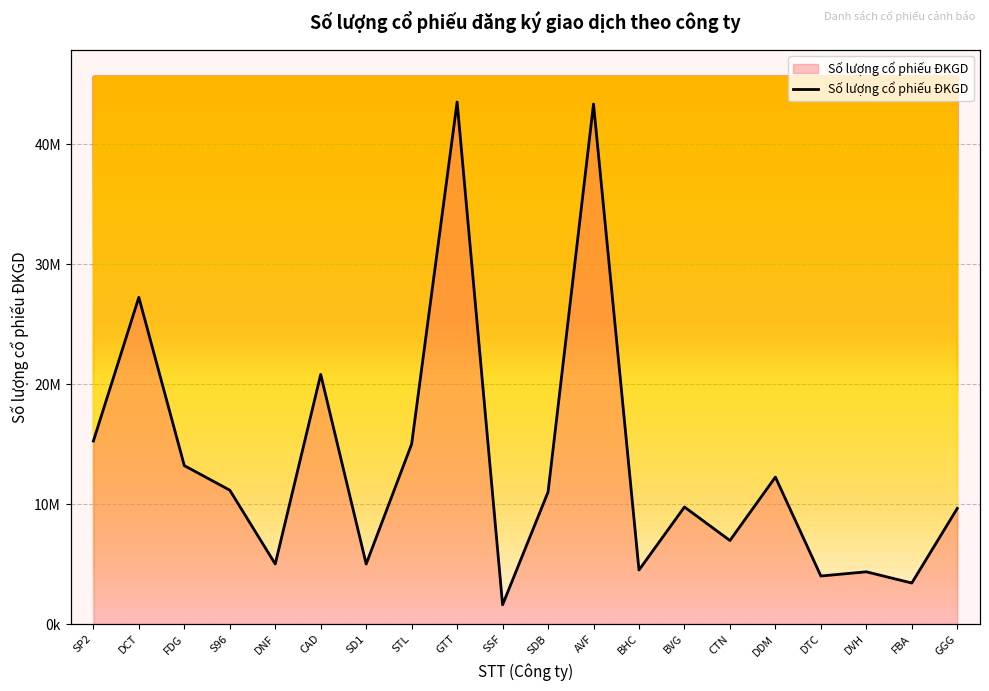

How many interior local valleys (lower than both neighbors) does the data have?

7